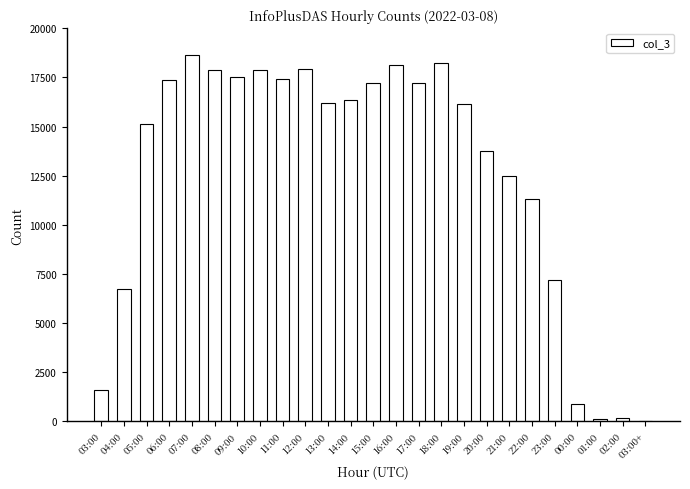

What is the difference between the values at 01:00 and 18:00?

18081